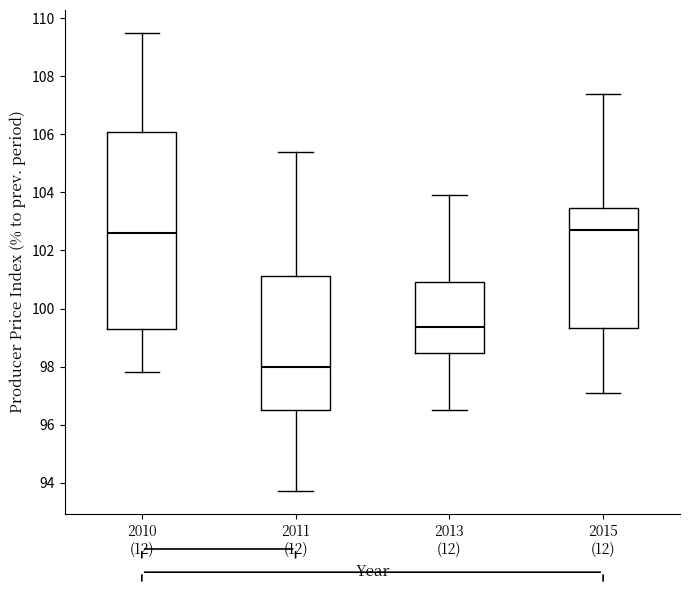

Where does the upper whisker of the box for 2013 (12) end on the y-axis? The values are not printed on the chart, so give them approximately, as read against the axis.

104.0